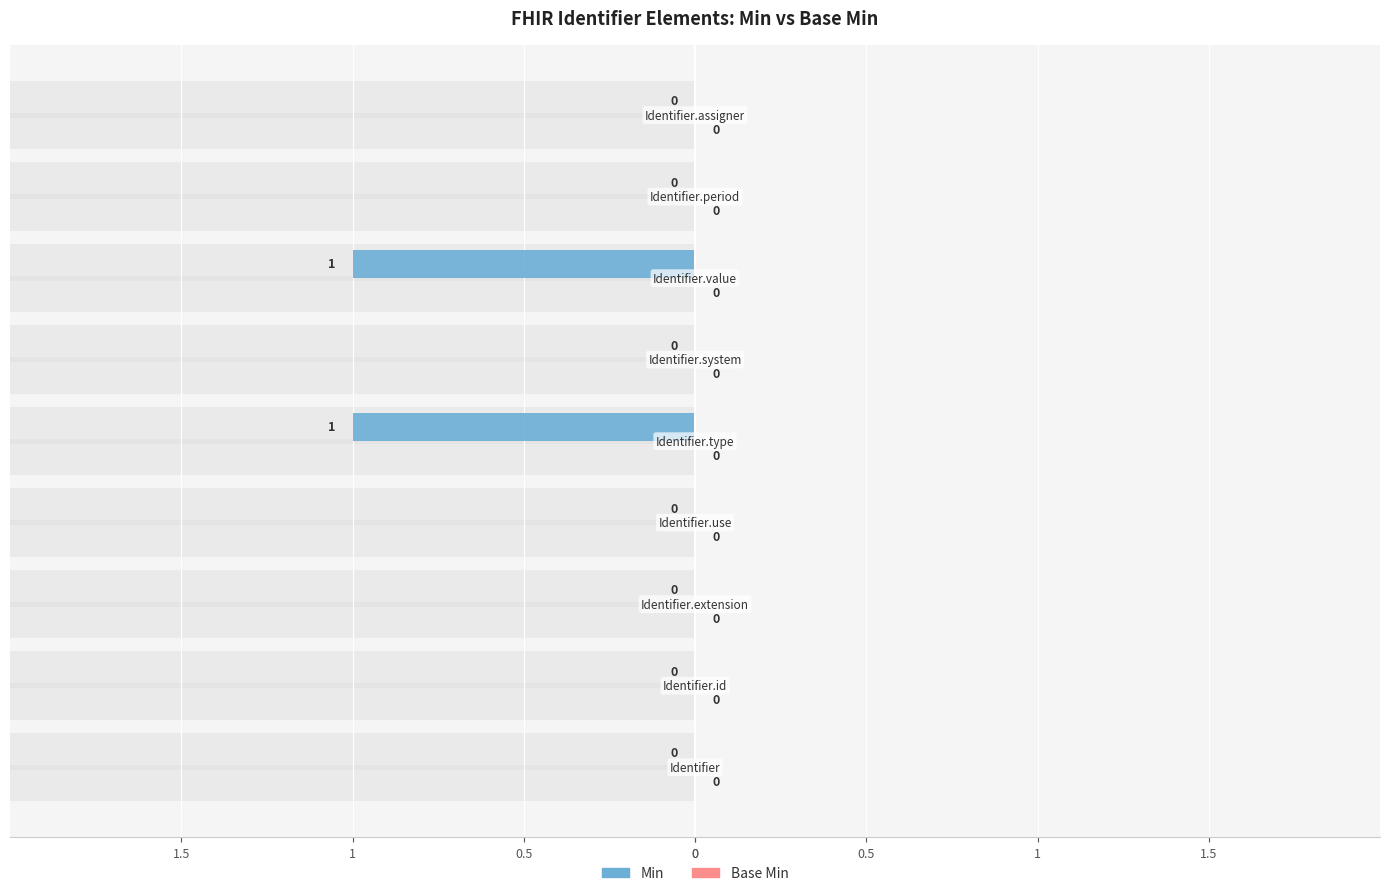

The Min series shows -0.5 at 1.5. True or false?

False